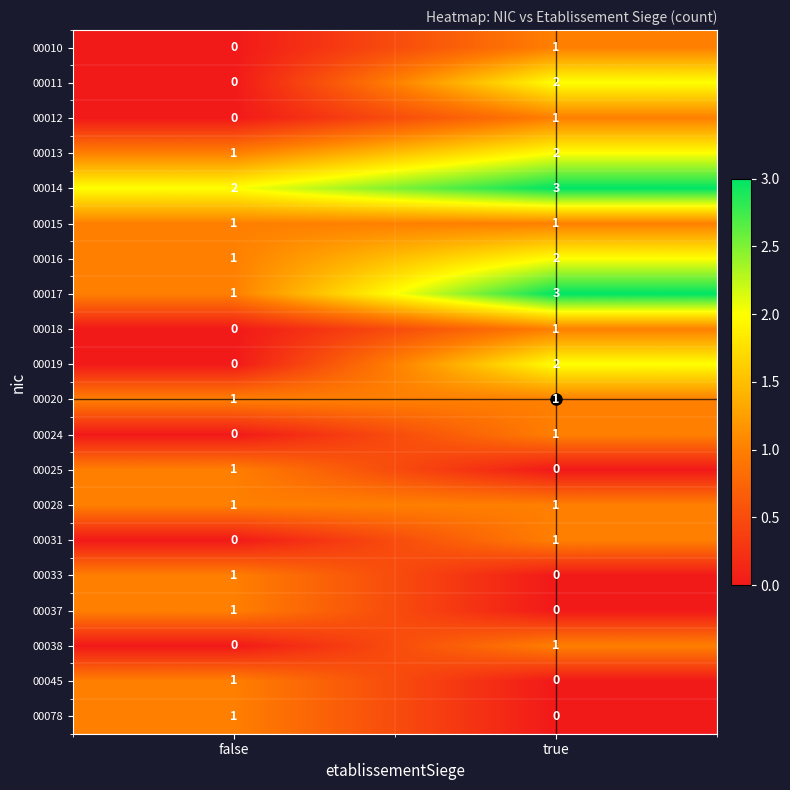

What is the sum of the 00017 values at false and true?

4